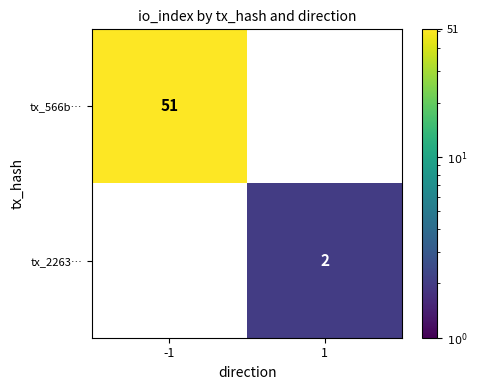

Is the value of tx_566b… at -1 greater than the value of tx_2263… at -1?

No